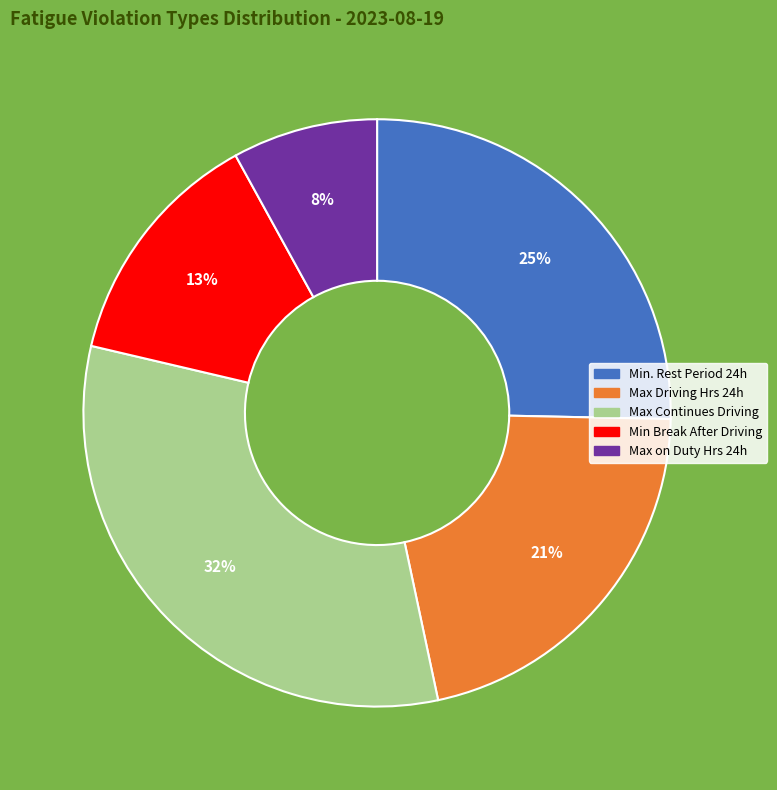

Does any single category account for the majority?

No